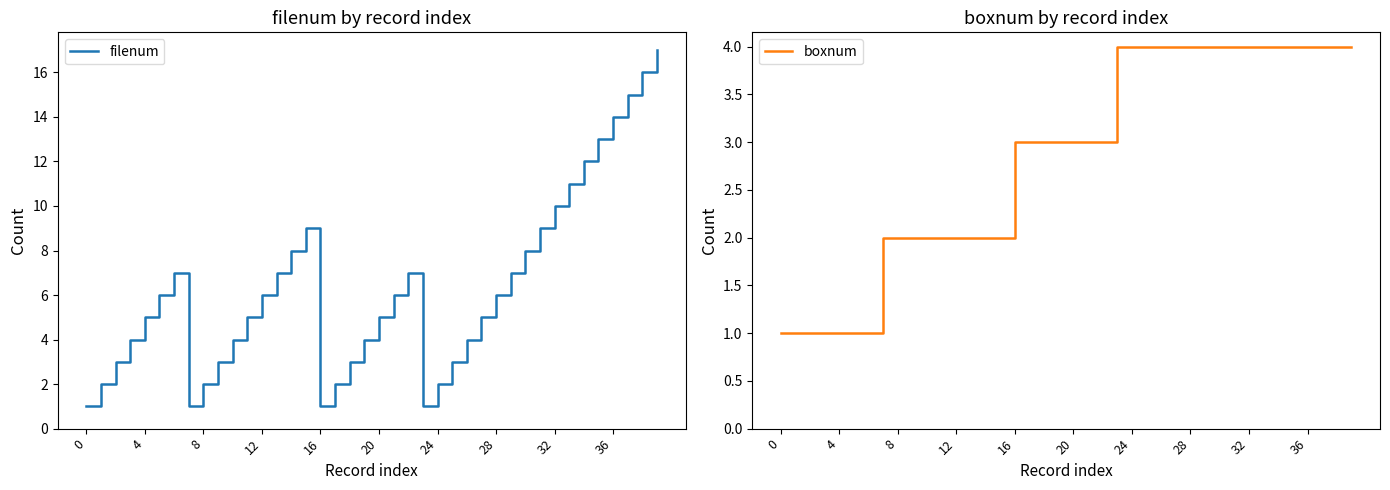

True or false: boxnum has a value of 1 at 0.

True